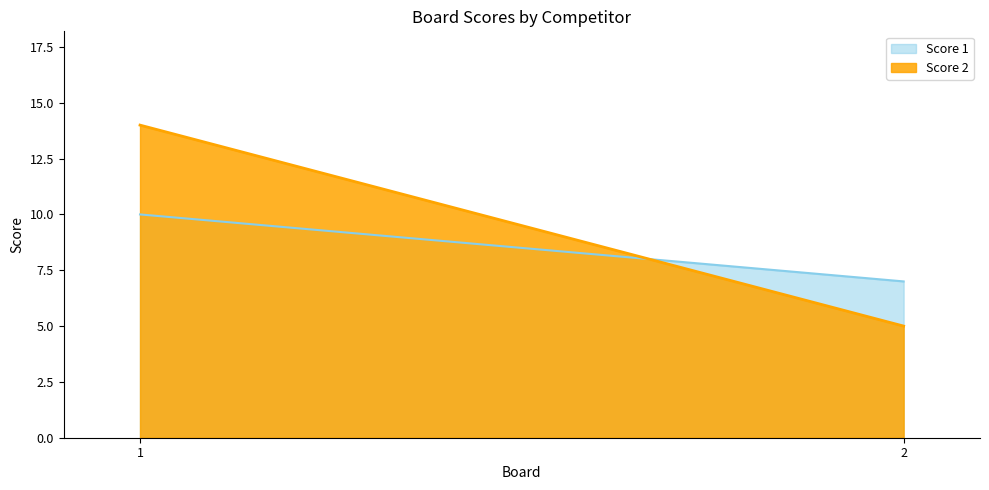

Which category has the lowest value in the Score 2 series?

2